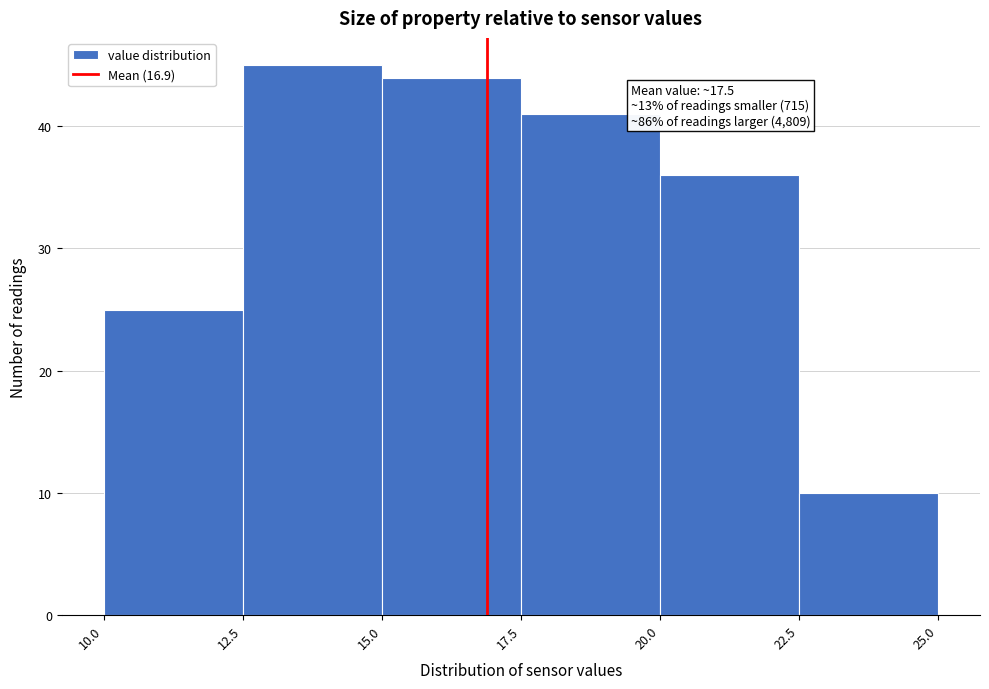

Which range on the x-axis has the tallest bar?

12.5 to 15.0